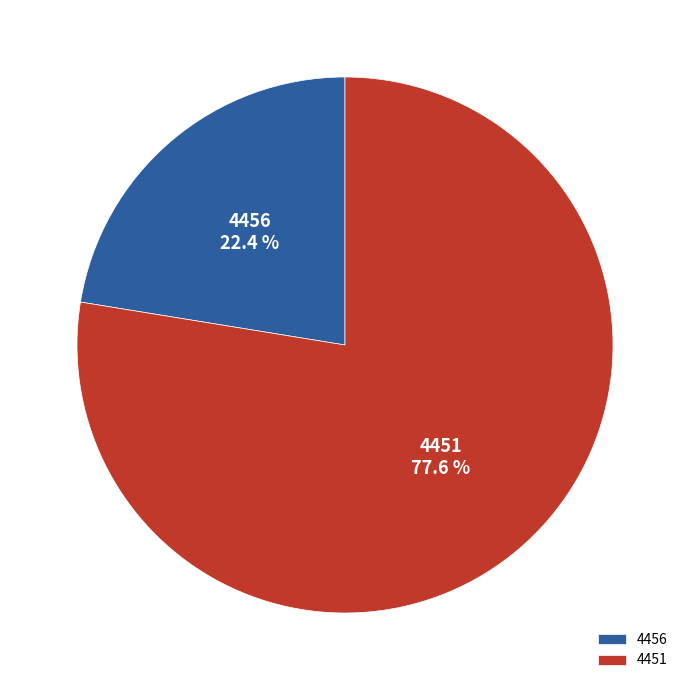

Which has a higher value, 4451 or 4456?

4451